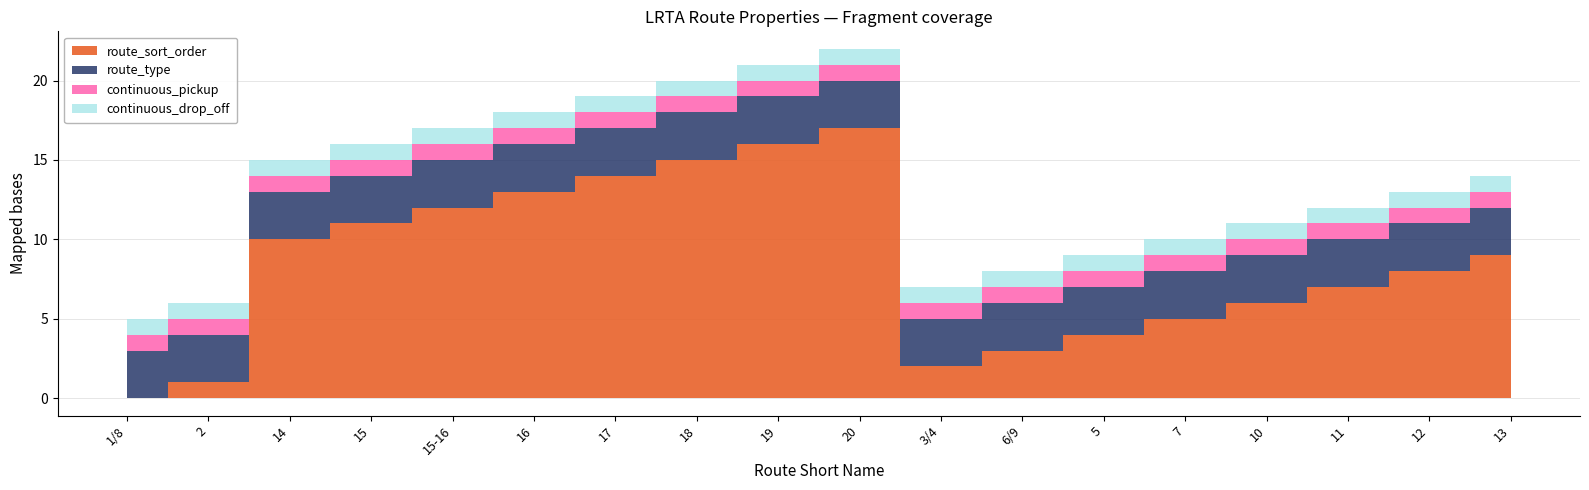

True or false: route_sort_order has a value of 9 at 7.

False